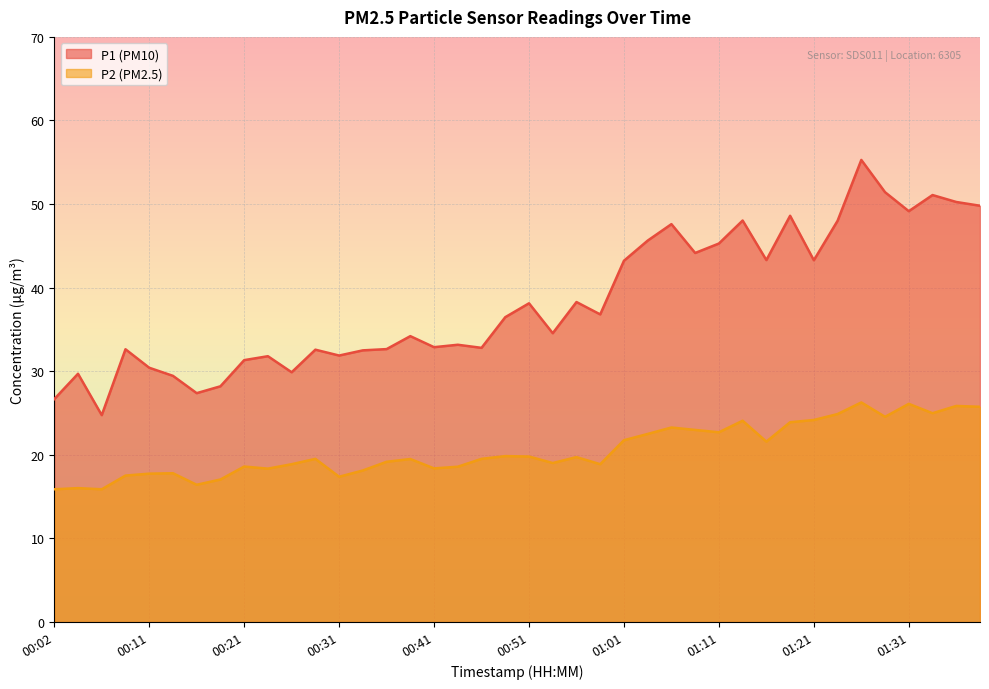

Reading right to left, what are all the values shown in this chart?

P1: 49.8	50.2	51.1	49.1	51.4	55.3	48.0	43.3	48.6	43.3	48.0	45.3	44.1	47.6	45.6	43.2	36.8	38.3	34.5	38.1	36.5	32.8	33.2	32.9	34.2	32.6	32.5	31.9	32.6	29.9	31.8	31.3	28.2	27.4	29.4	30.4	32.6	24.8	29.7	26.7
P2: 25.8	25.9	25.0	26.1	24.6	26.3	24.9	24.2	23.9	21.6	24.1	22.7	23.0	23.3	22.5	21.8	18.9	19.7	19.0	19.8	19.9	19.5	18.6	18.4	19.5	19.2	18.1	17.4	19.5	18.9	18.4	18.6	17.1	16.4	17.8	17.8	17.5	15.9	16.0	15.9